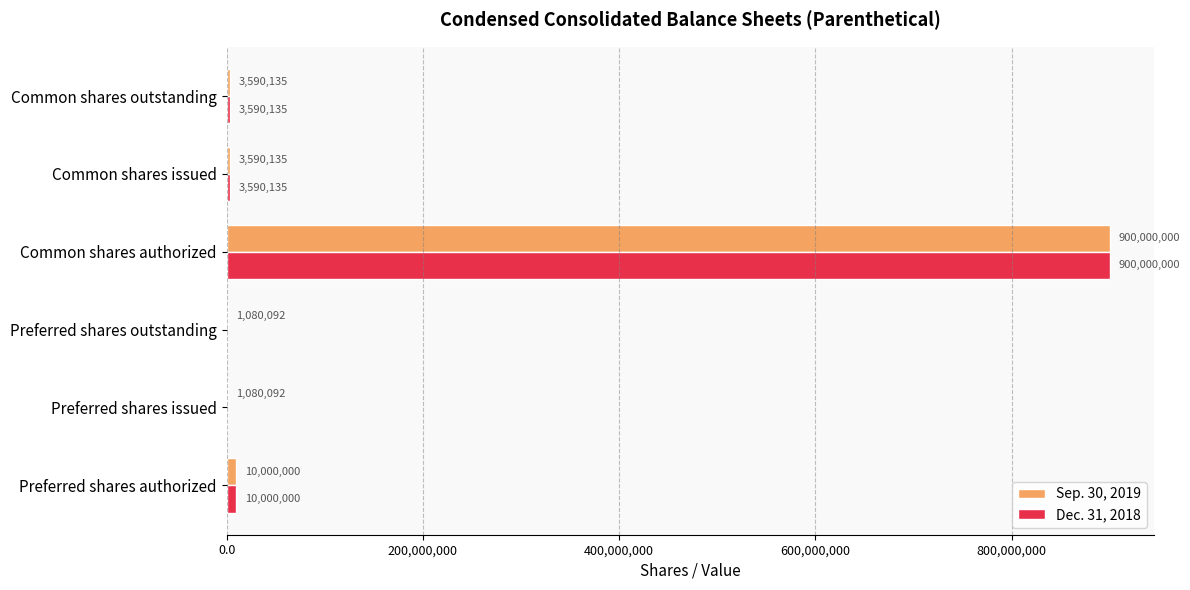

How many distinct data groups are displayed?

2